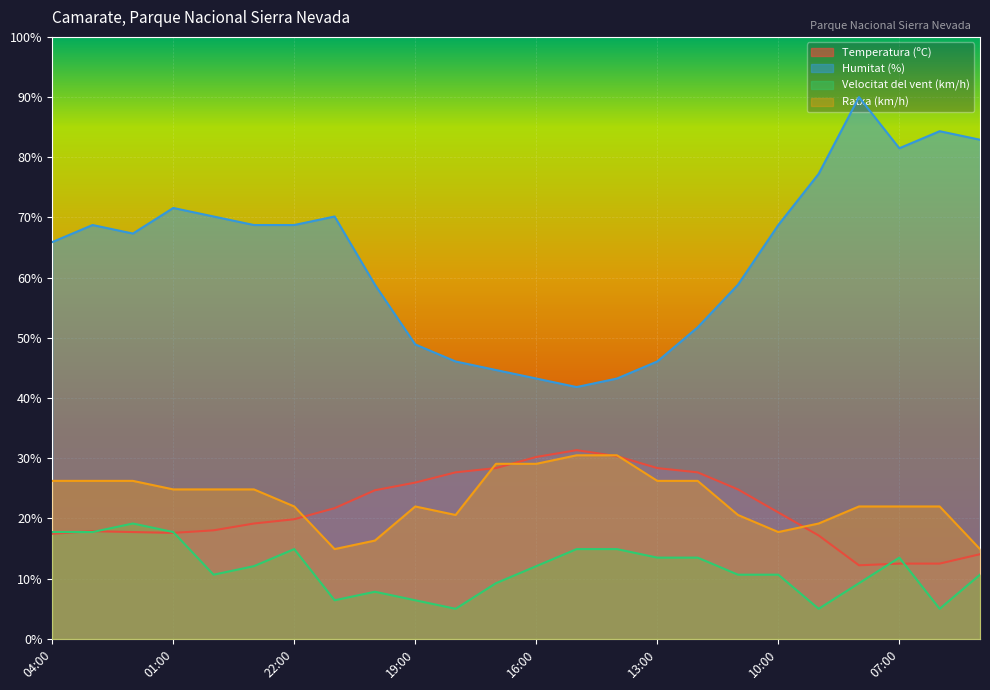

What is the spread (max minus min) of values at 16:00?

31.2